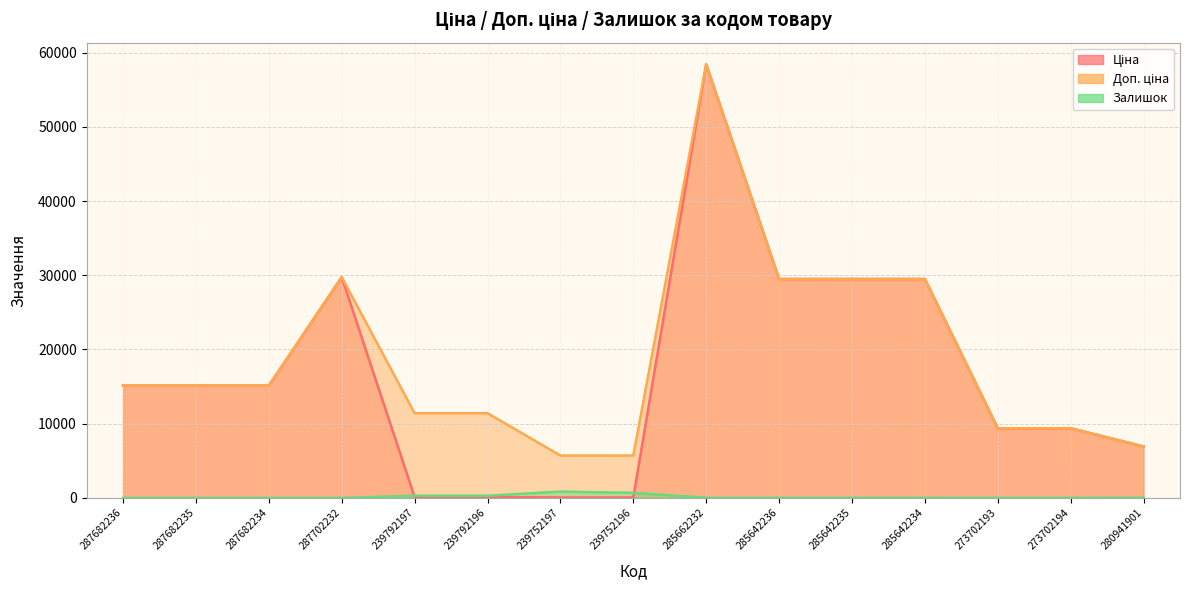

Which series ends up on top after the final intersection of Ціна and Залишок?

Ціна